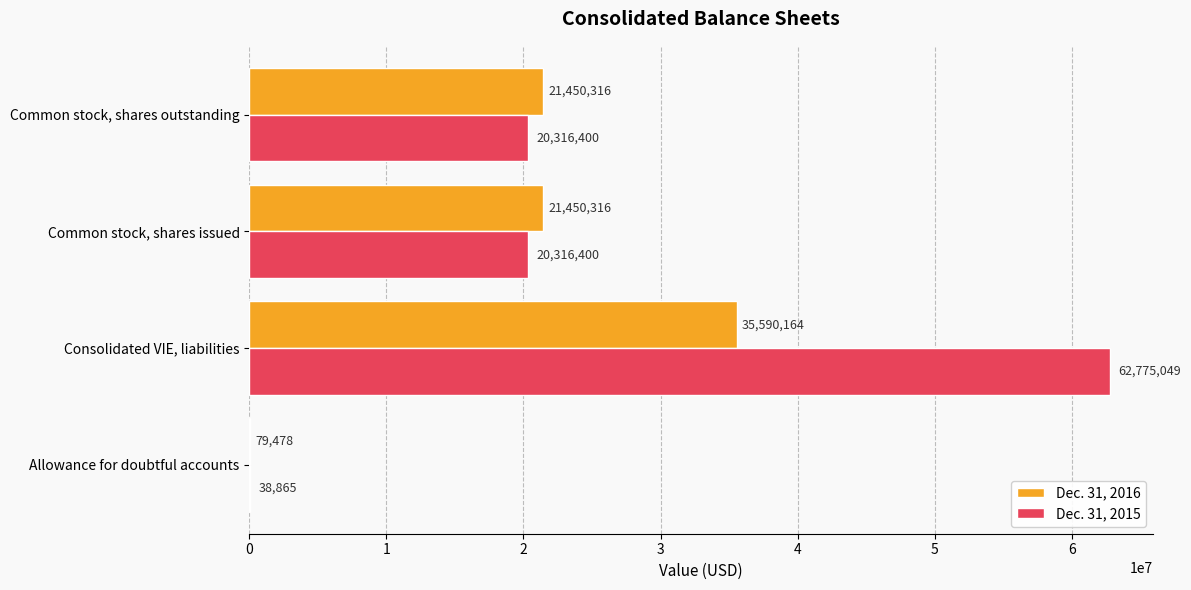

How many series are shown in this chart?

2